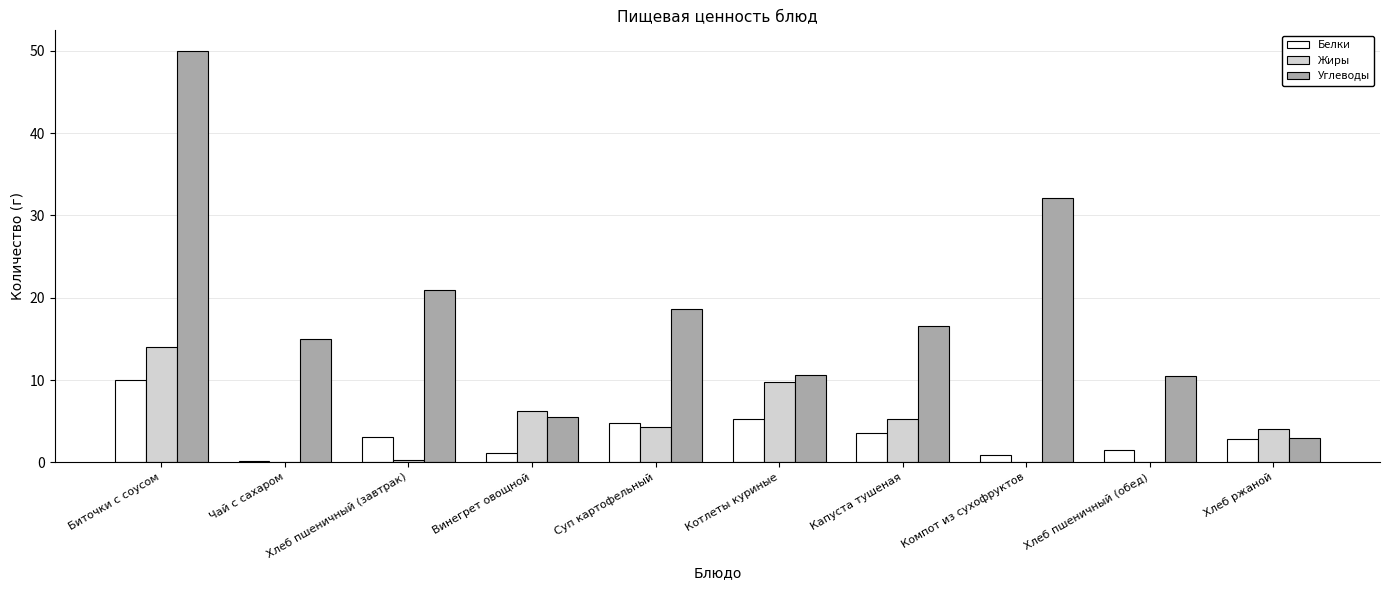

Which category has the highest value across all series?

Биточки с соусом